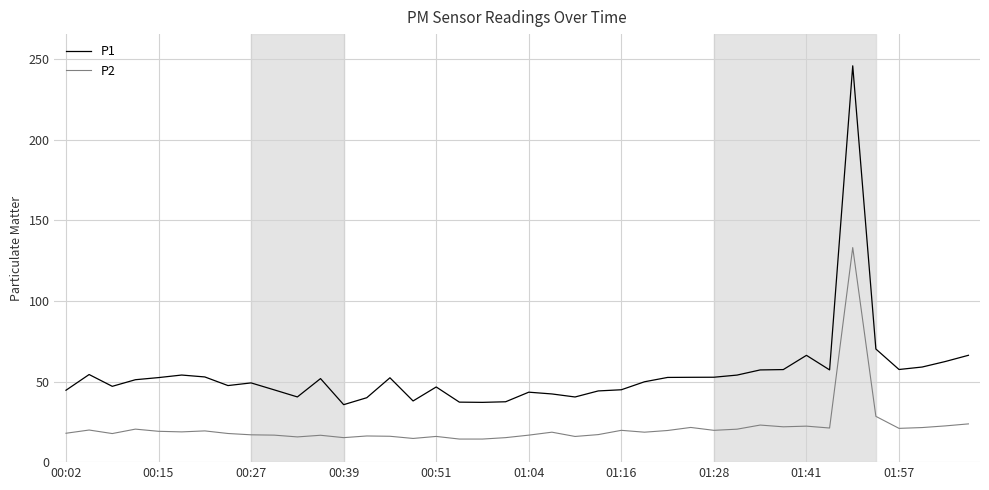

Rank the series by their maximum value, from highest to lowest.

P1, P2